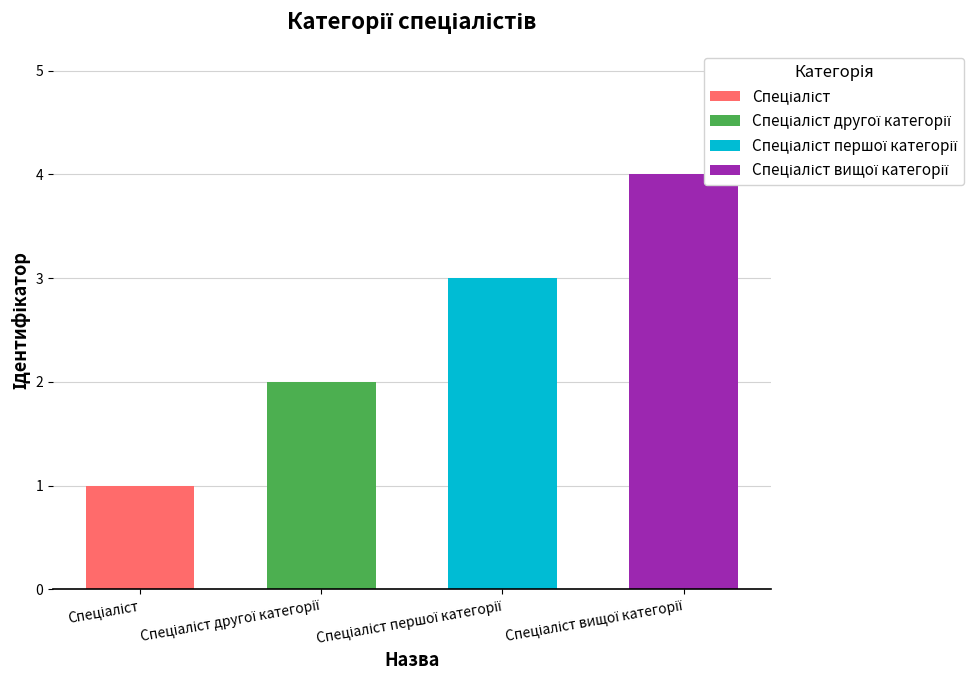

Rank the categories by value from highest to lowest.

Спеціаліст вищої категорії, Спеціаліст першої категорії, Спеціаліст другої категорії, Спеціаліст